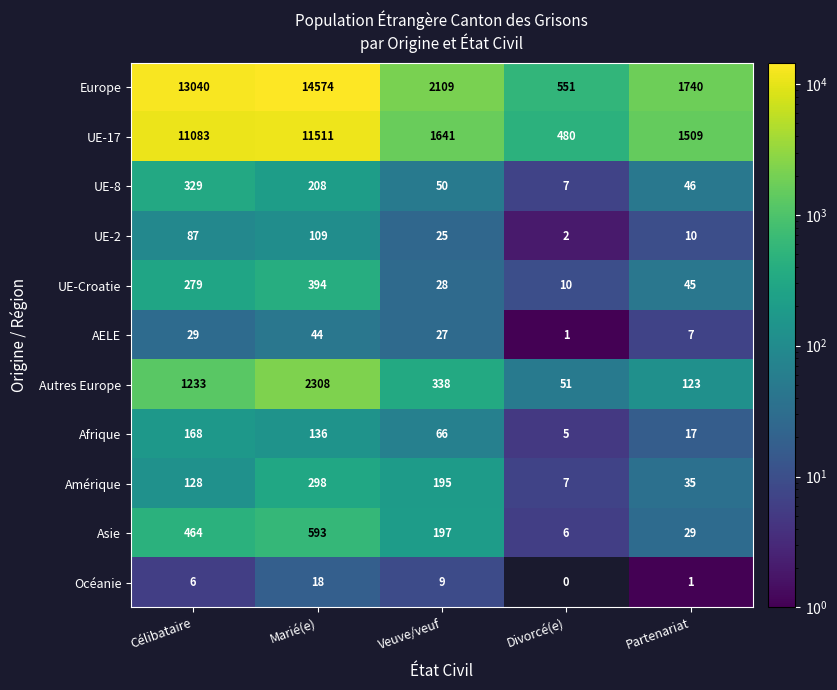

List the labels in order of AELE value, smallest first.

Divorcé(e), Partenariat, Veuve/veuf, Célibataire, Marié(e)